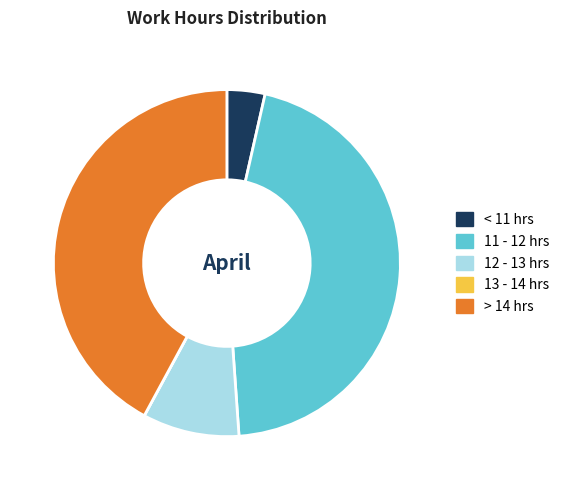

The 12 - 13 hrs slice represents 19% of the pie. True or false?

False